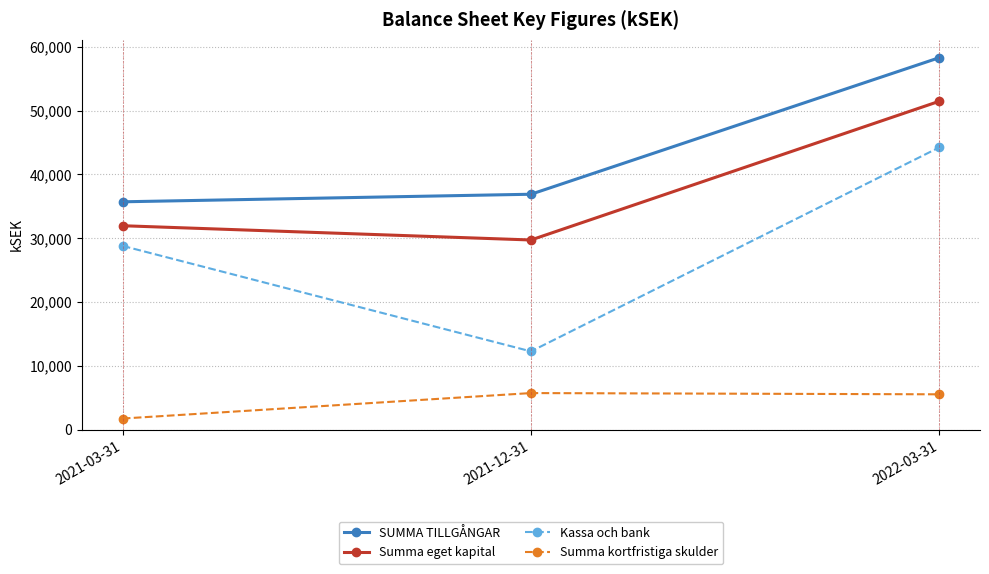

At which label does SUMMA TILLGÅNGAR reach its peak?

2022-03-31